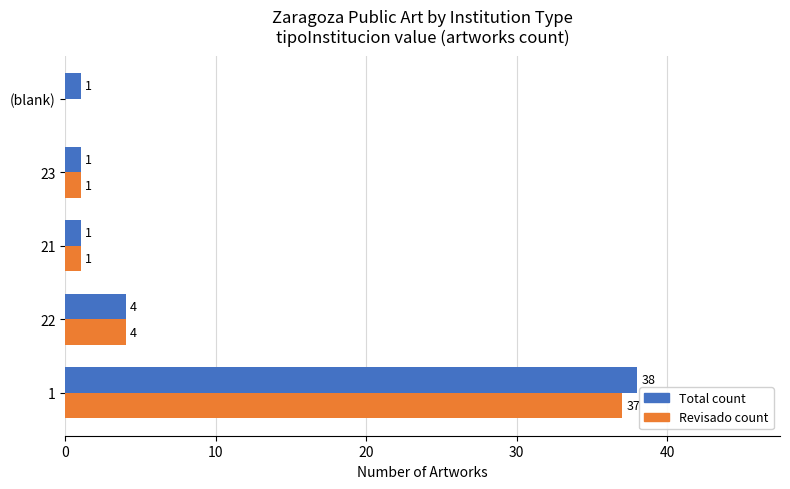

What is the maximum value for Total count?

38